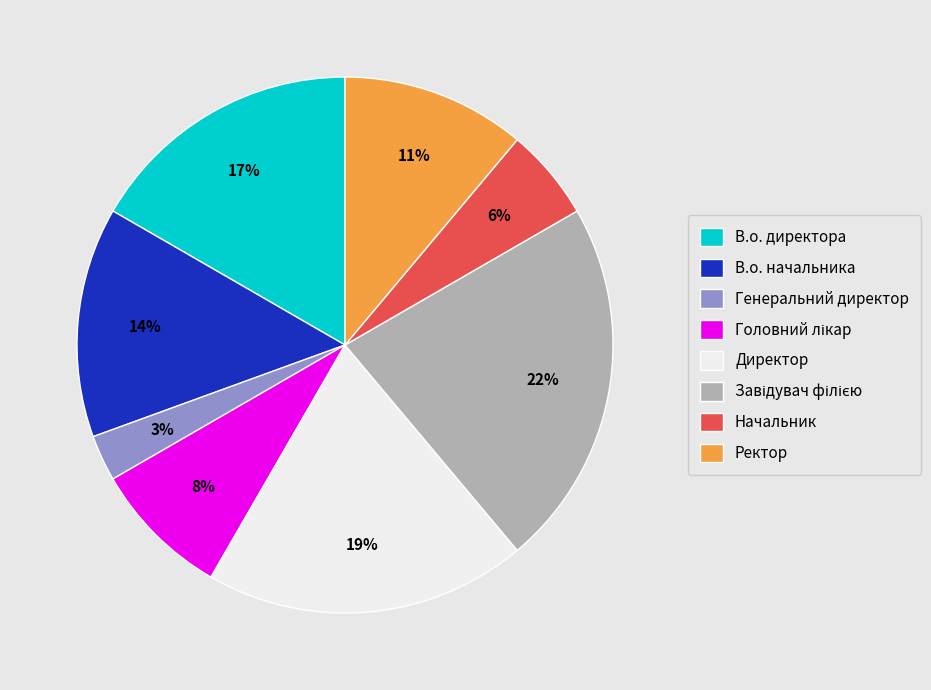

What percentage is the Начальник slice, to the nearest percent?

6%